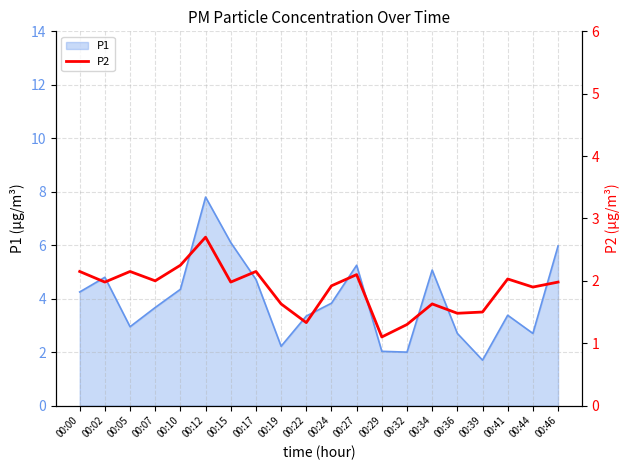

True or false: the data has more than 0 interior local peaks.

True